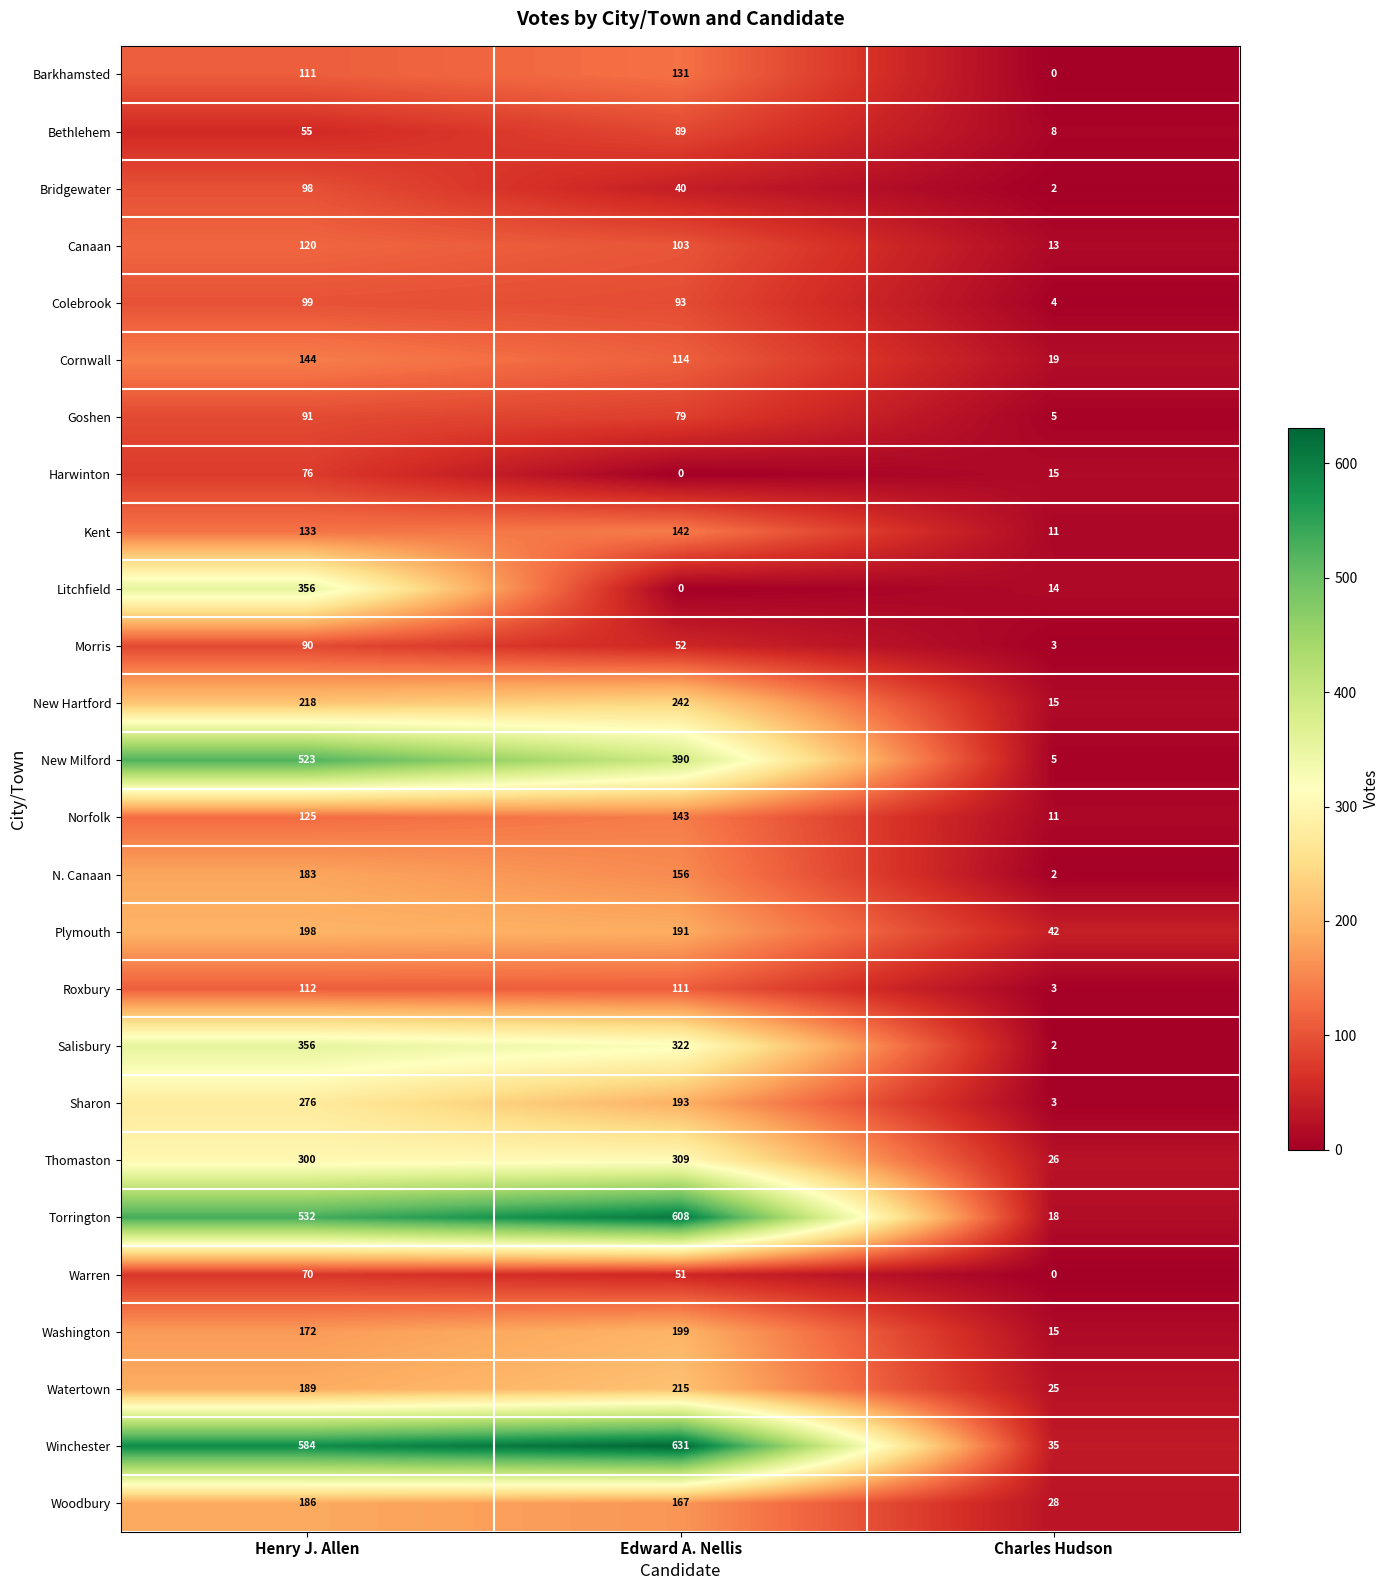

What is the maximum value shown in the chart?

631